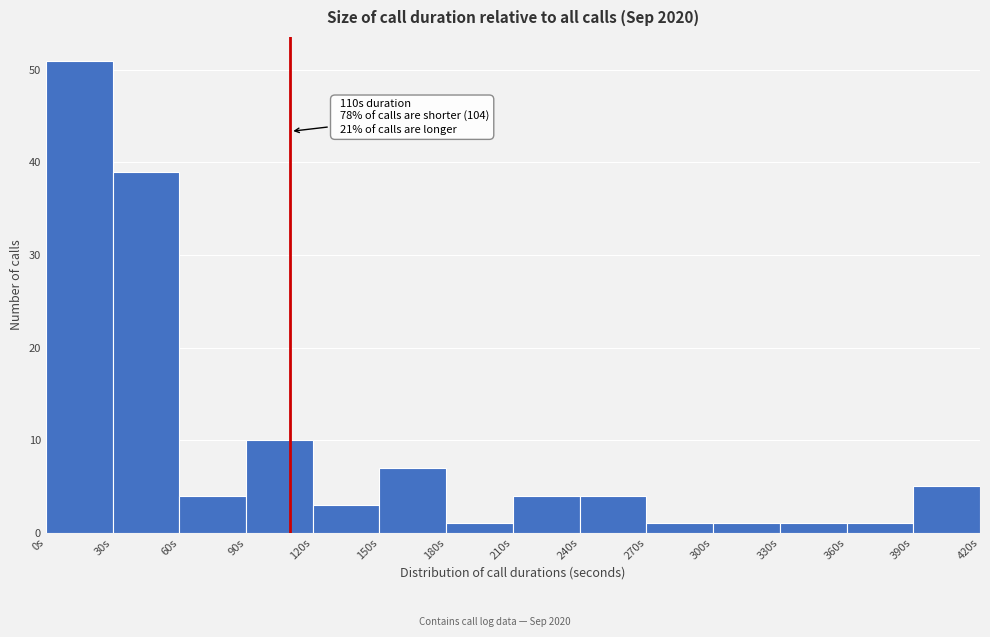

Over which range of the x-axis is the bar tallest?

0 to 30